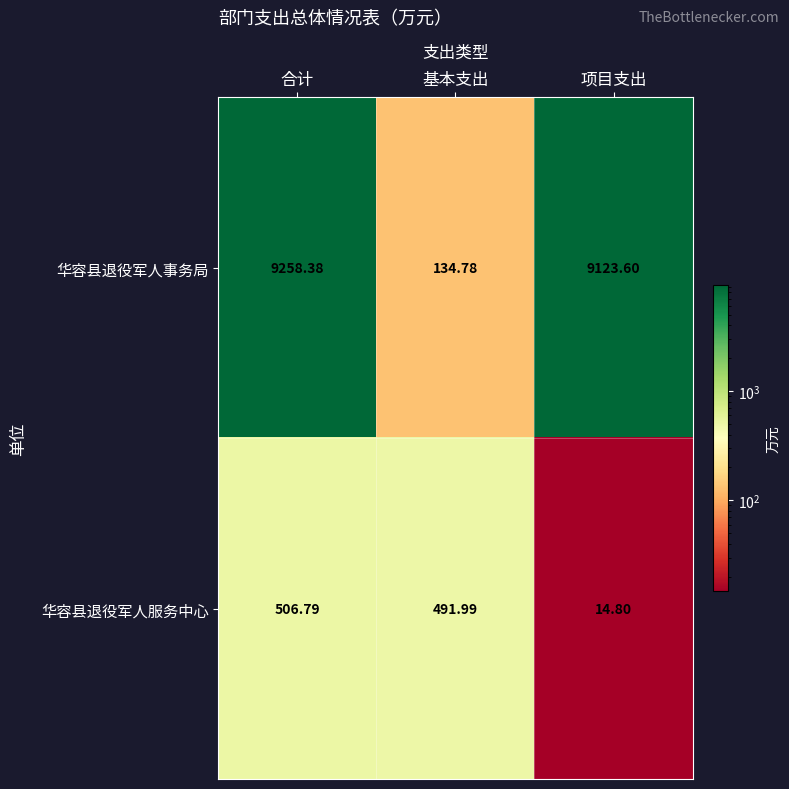

Which series has the largest range (max minus min)?

华容县退役军人事务局